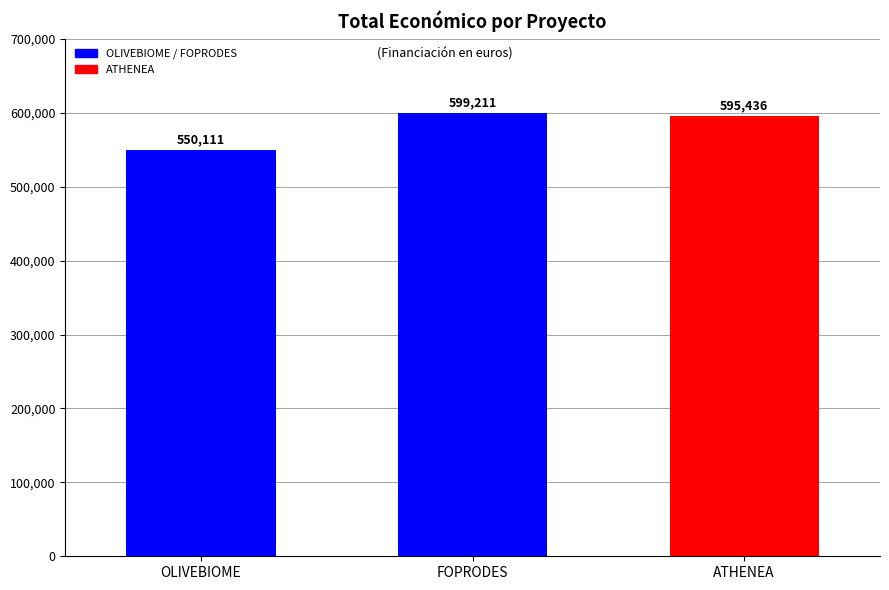

Reading left to right, list all the values displayed in this chart.

OLIVEBIOME=550111	FOPRODES=599211	ATHENEA=595436